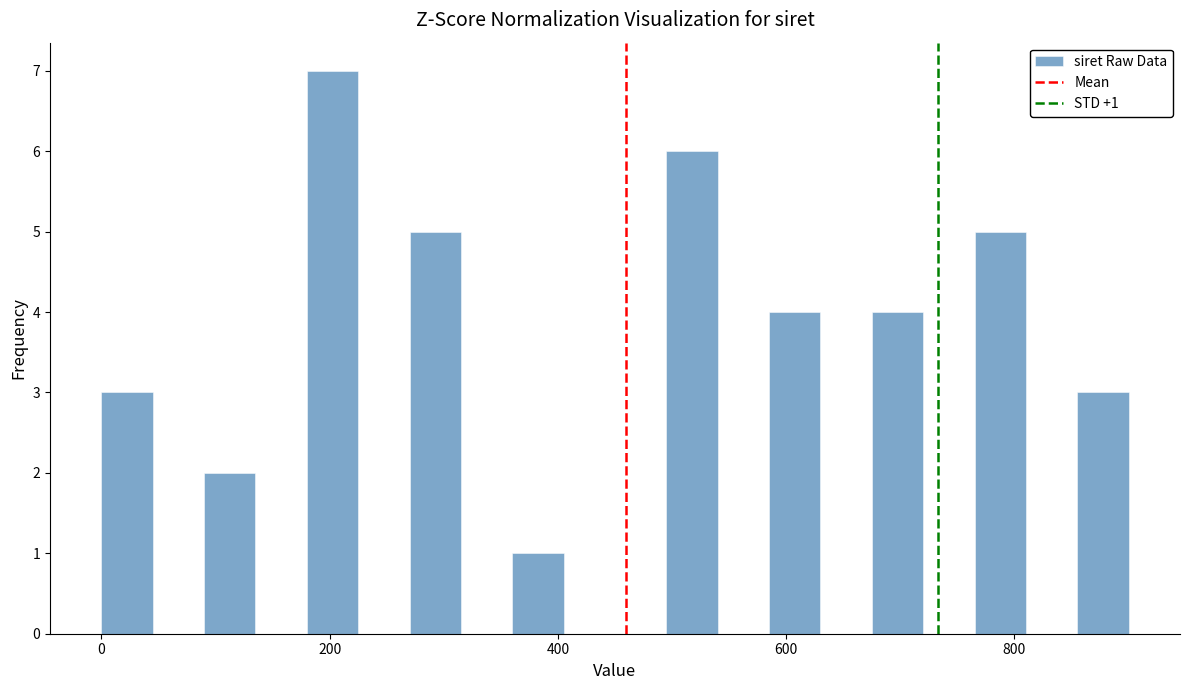

Read against the x-axis, roughly where is the centre of the tallest bar?

200